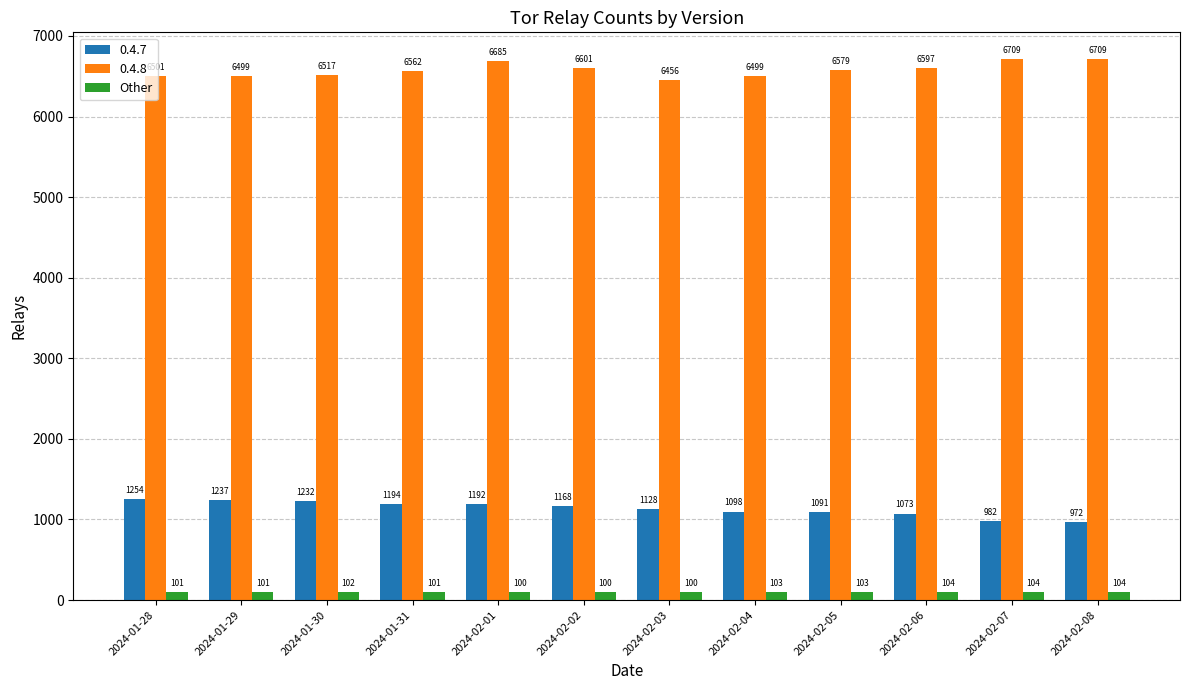

What is the highest value of the 0.4.7 series?

1254